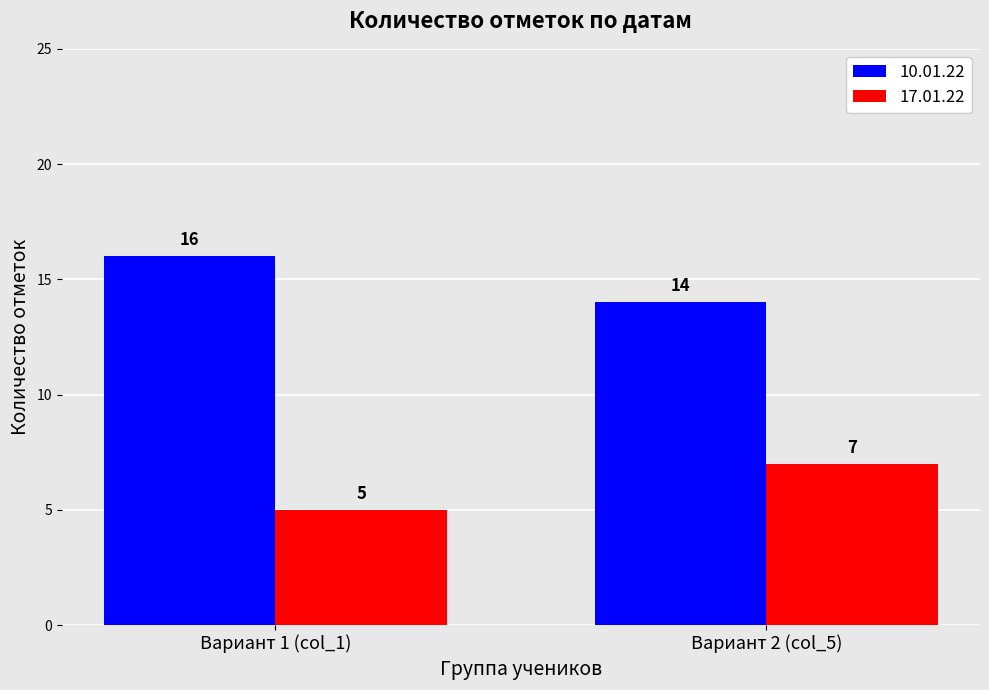

What is the difference between the maximum and minimum values in the 17.01.22 series?

2